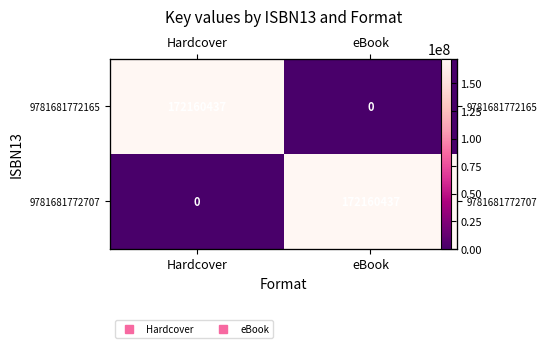

True or false: 9781681772165 has a value of 113402059 at Hardcover.

False